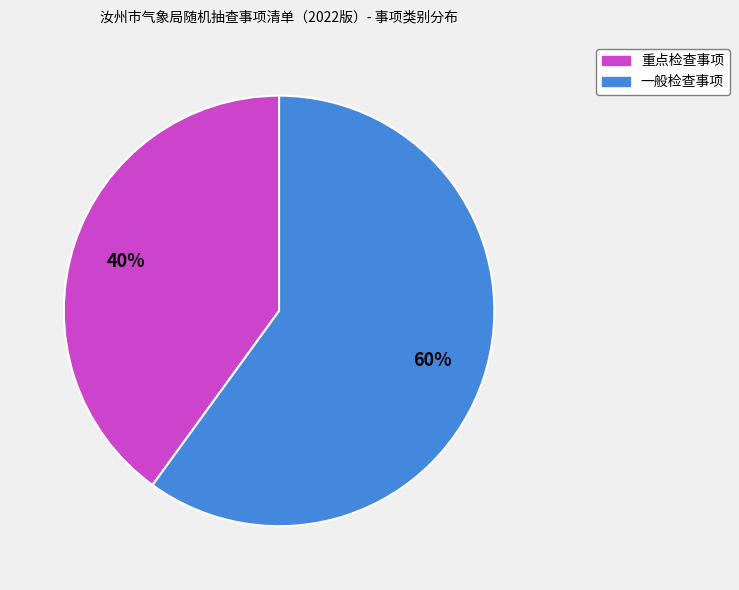

Which slice is the largest?

一般检查事项